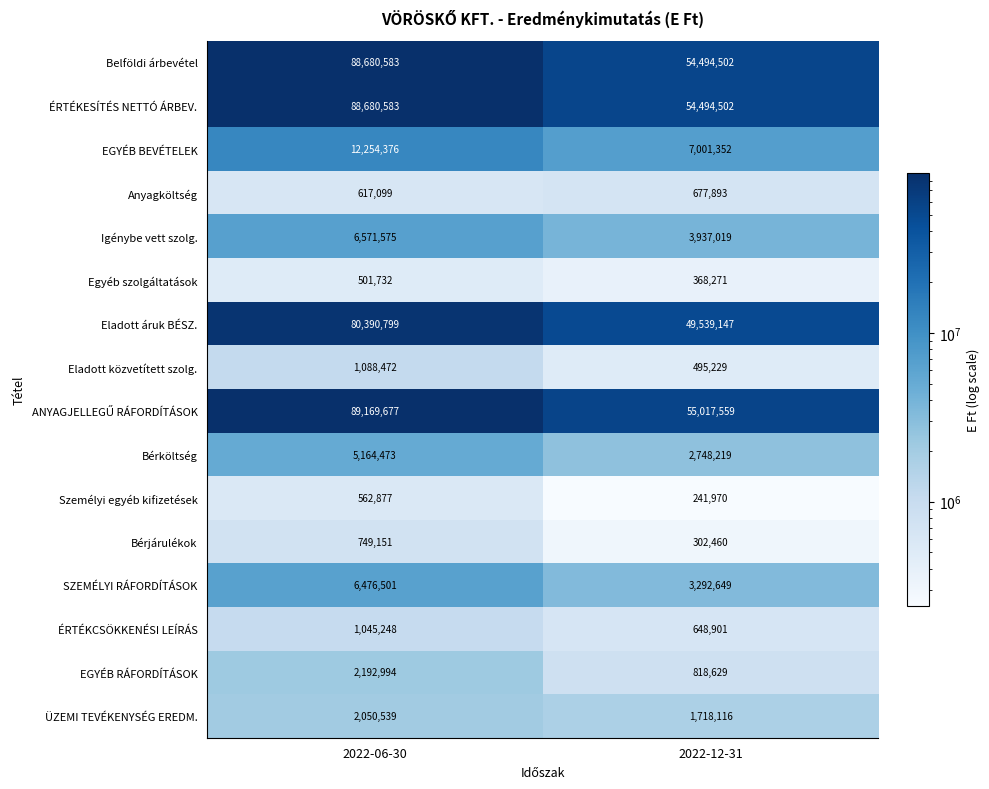

The value of Igénybe vett szolg. at 2022-06-30 is 4542017. True or false?

False